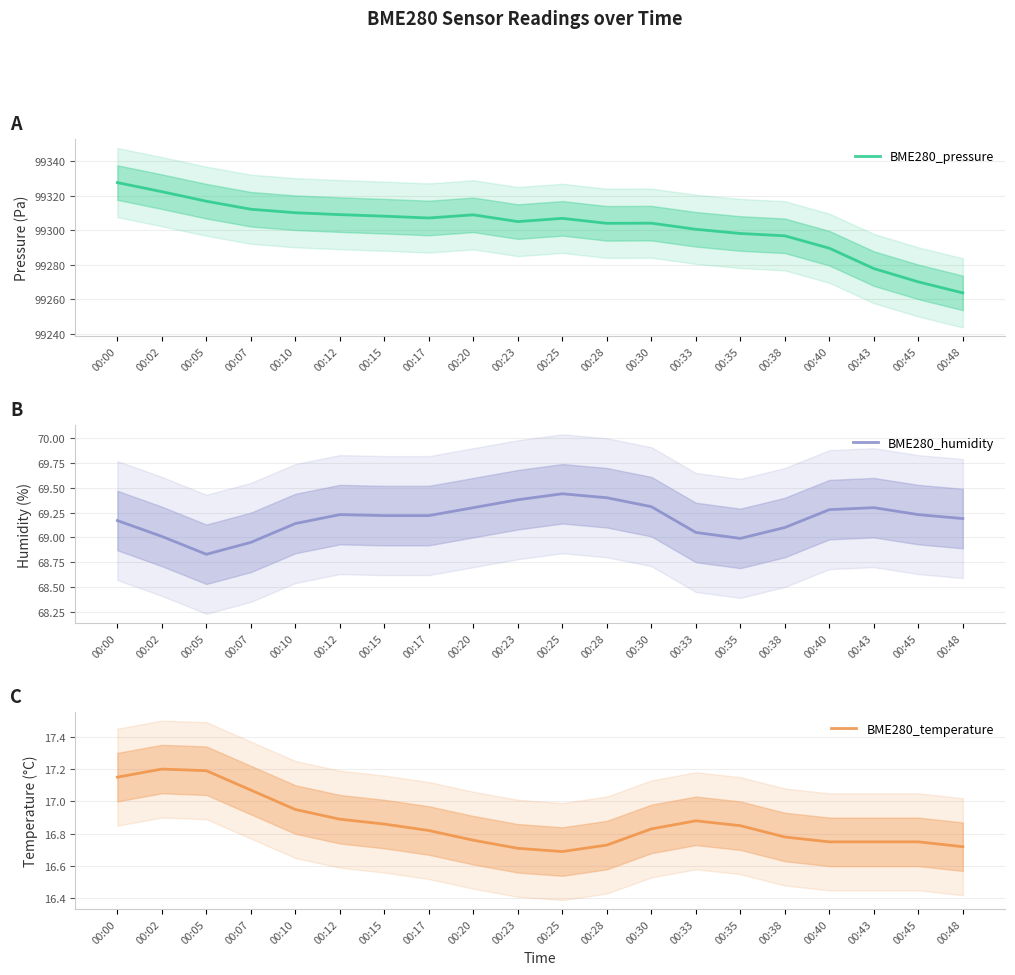

Reading left to right, what are all the values shown in this chart?

BME280_pressure: 00:00=99327.6	00:02=99322.3	00:05=99316.8	00:07=99312.1	00:10=99310.1	00:12=99309.0	00:15=99308.1	00:17=99307.1	00:20=99308.9	00:23=99305.0	00:25=99306.9	00:28=99304.0	00:30=99304.1	00:33=99300.6	00:35=99298.1	00:38=99296.8	00:40=99289.6	00:43=99277.8	00:45=99270.1	00:48=99263.8
BME280_humidity: 00:00=69.2	00:02=69.0	00:05=68.8	00:07=69.0	00:10=69.1	00:12=69.2	00:15=69.2	00:17=69.2	00:20=69.3	00:23=69.4	00:25=69.4	00:28=69.4	00:30=69.3	00:33=69.0	00:35=69.0	00:38=69.1	00:40=69.3	00:43=69.3	00:45=69.2	00:48=69.2
BME280_temperature: 00:00=17.1	00:02=17.2	00:05=17.2	00:07=17.1	00:10=16.9	00:12=16.9	00:15=16.9	00:17=16.8	00:20=16.8	00:23=16.7	00:25=16.7	00:28=16.7	00:30=16.8	00:33=16.9	00:35=16.9	00:38=16.8	00:40=16.8	00:43=16.8	00:45=16.8	00:48=16.7